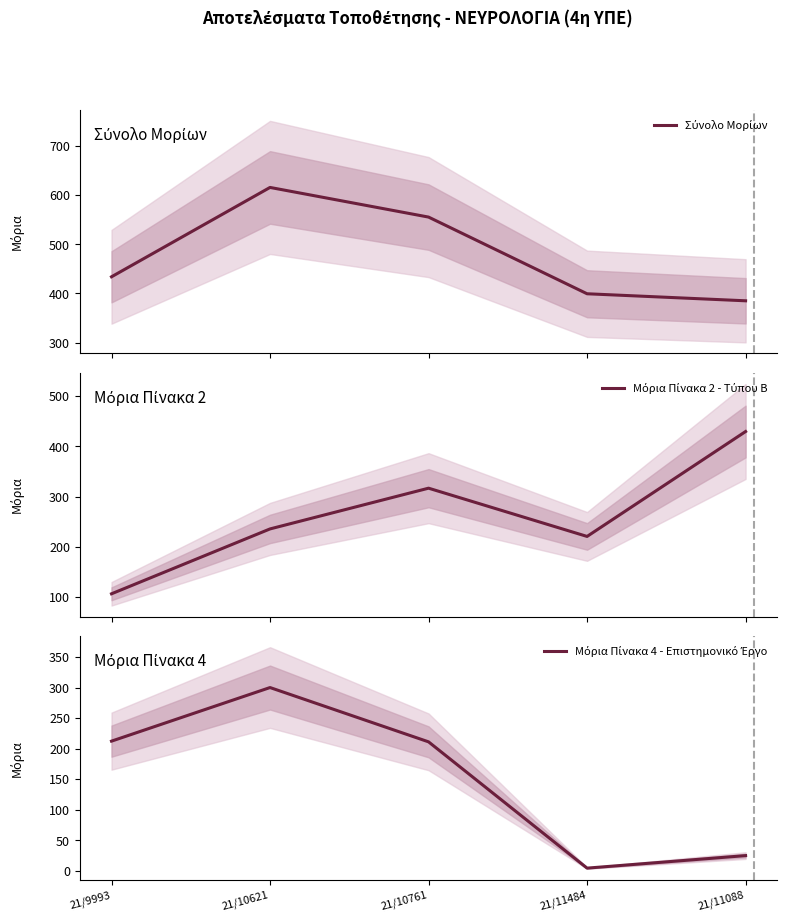

Which series has the largest range (max minus min)?

Μόρια Πίνακα 2 - Τύπου Β